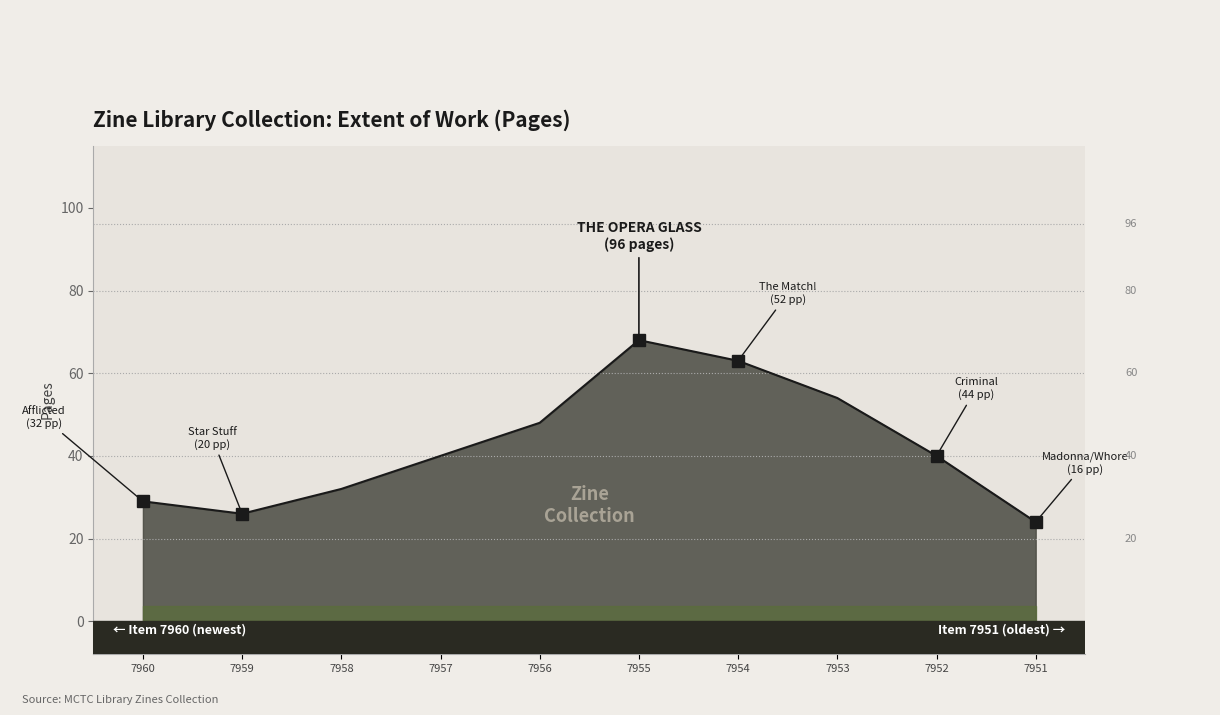

Is it true that the value at 7959 is 6?

False